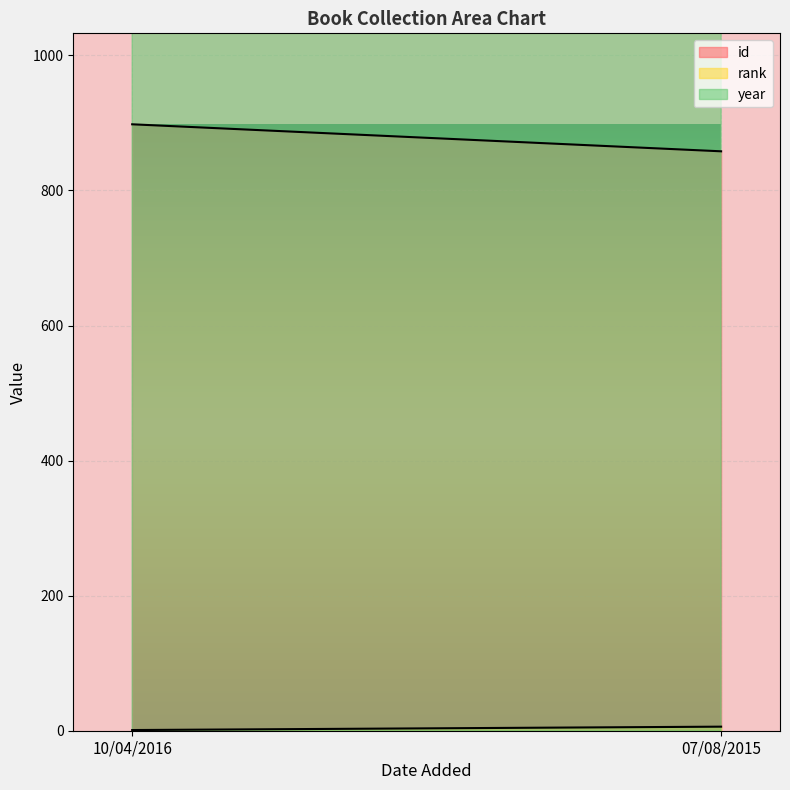

Which series changed the most between 10/04/2016 and 07/08/2015?

id